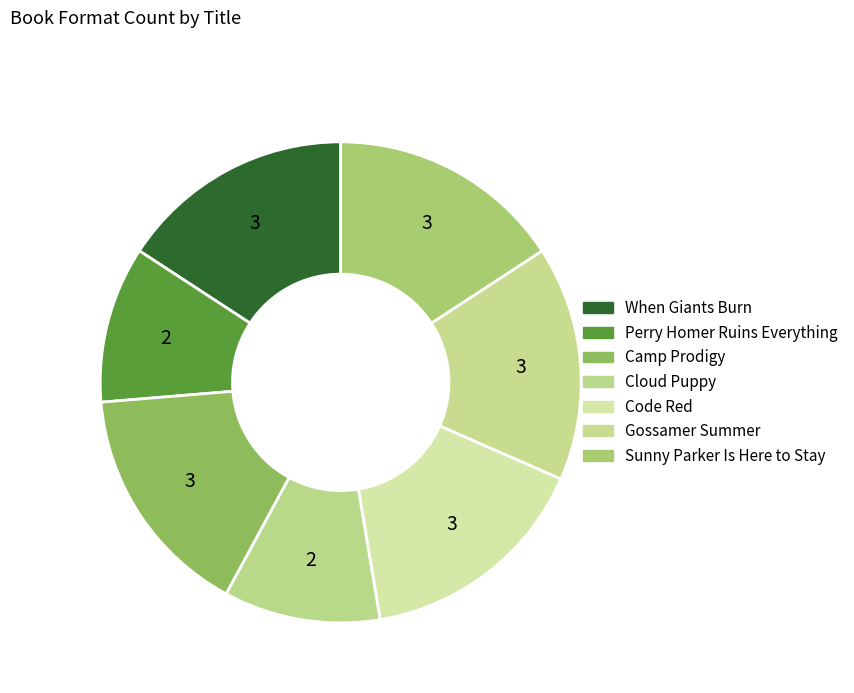

Approximately how many times larger is the value at Perry Homer Ruins Everything compared to Code Red?

0.7